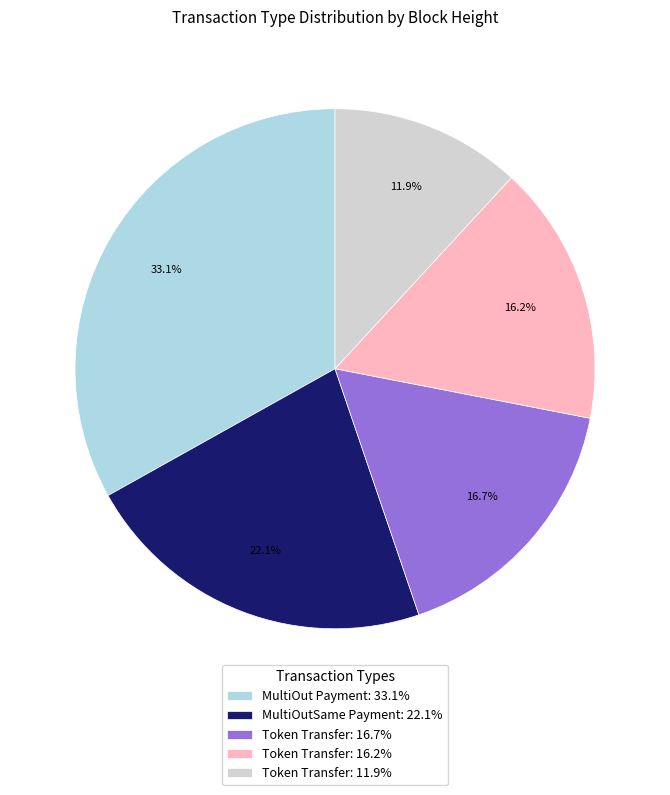

How many slices are in this pie chart?

5